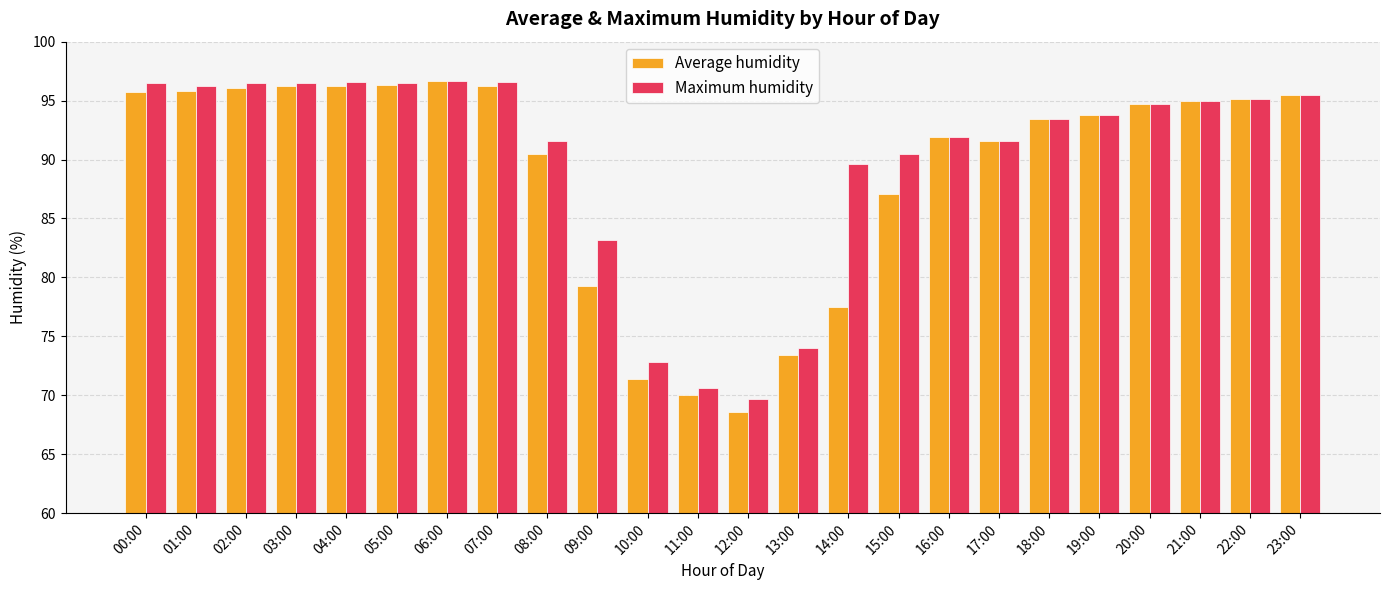

At which label does Average humidity first exceed 94?

00:00